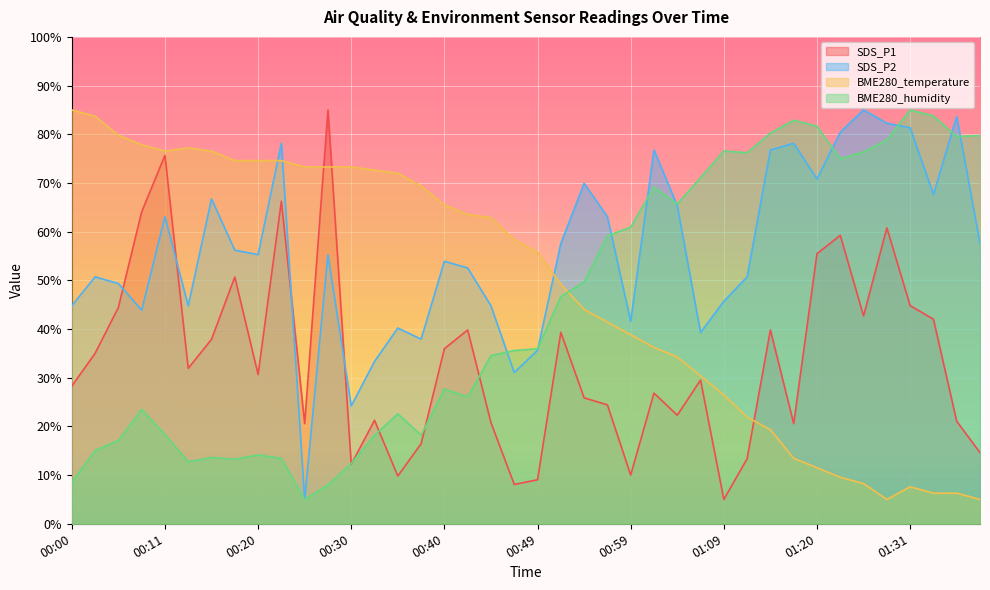

What is the maximum value shown in the chart?

85.0